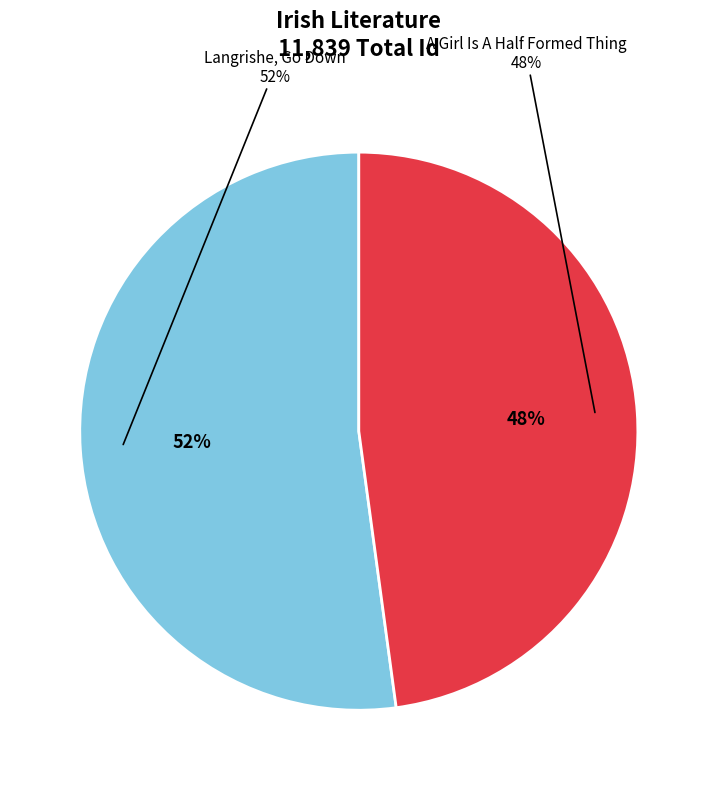

Which category has the smallest portion of the pie?

A Girl Is A Half Formed Thing